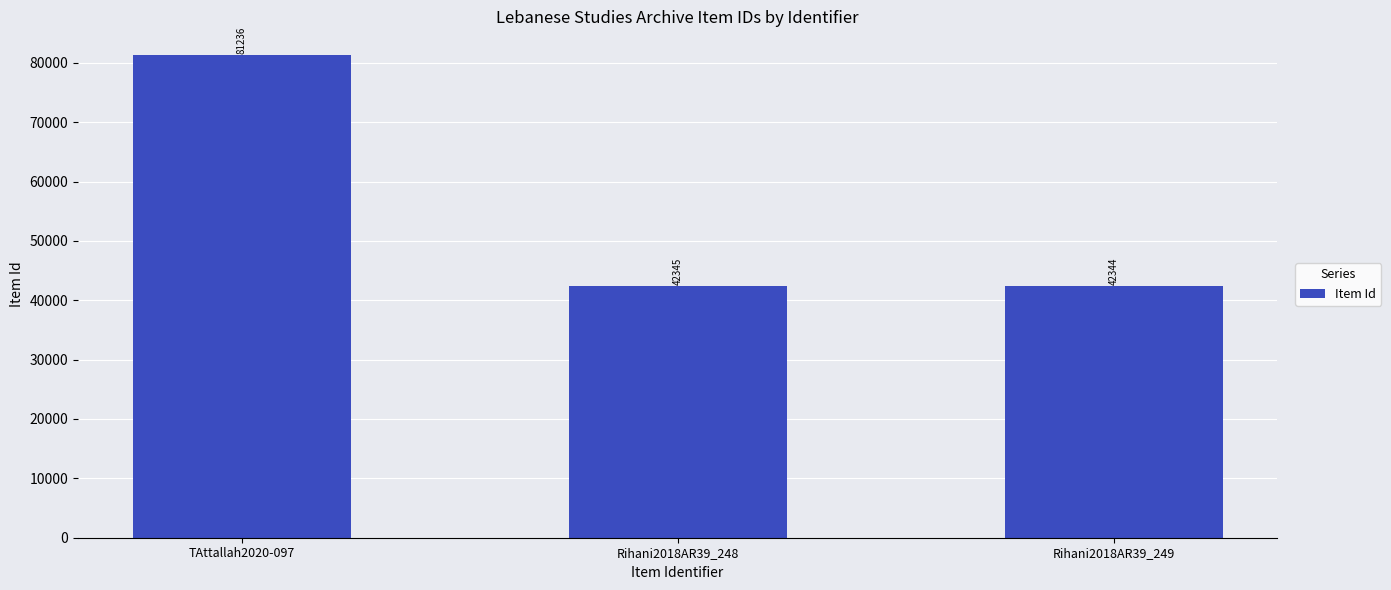

List the labels in order of value, largest first.

TAttallah2020-097, Rihani2018AR39_248, Rihani2018AR39_249